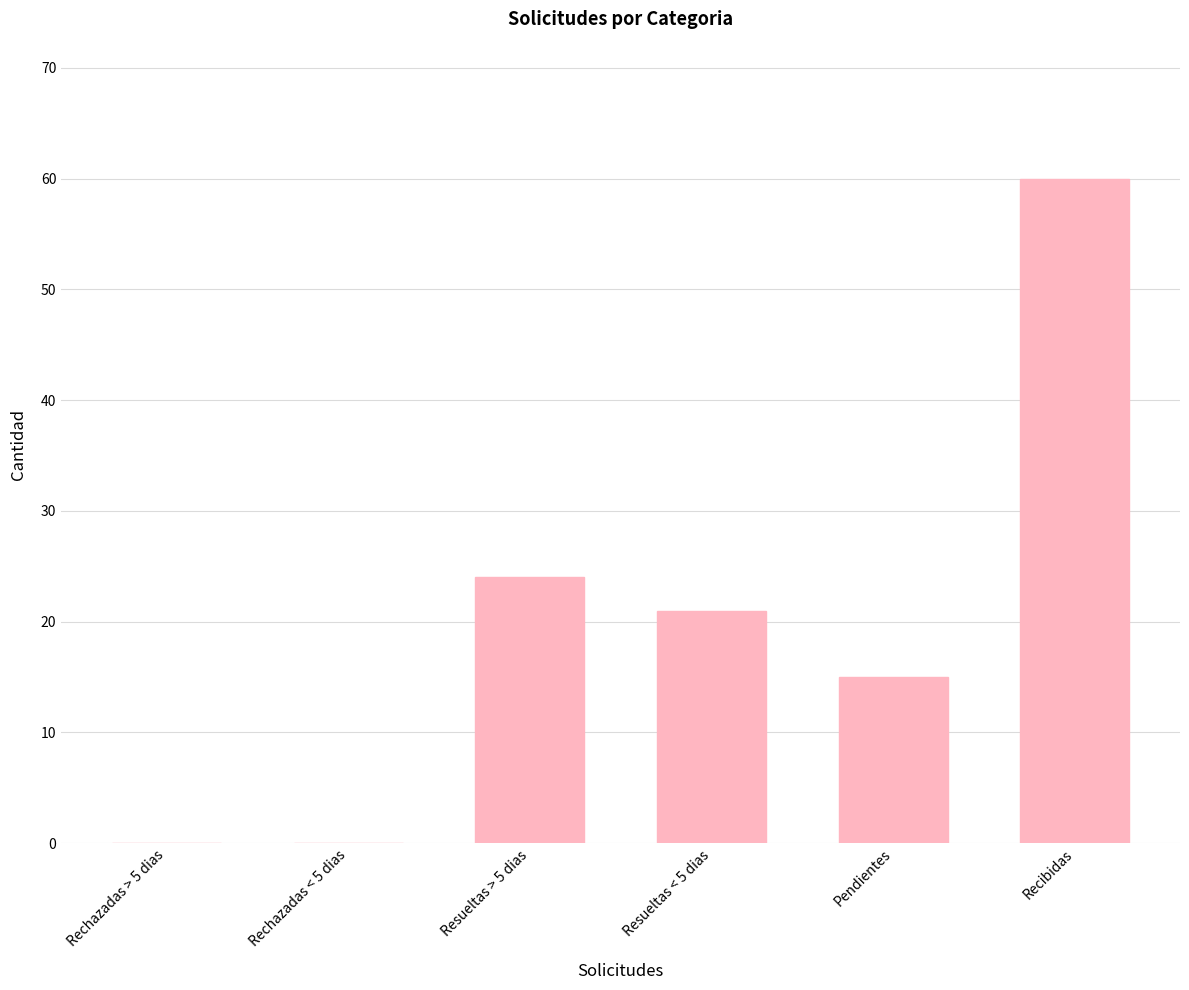

What is the maximum value shown in the chart?

60